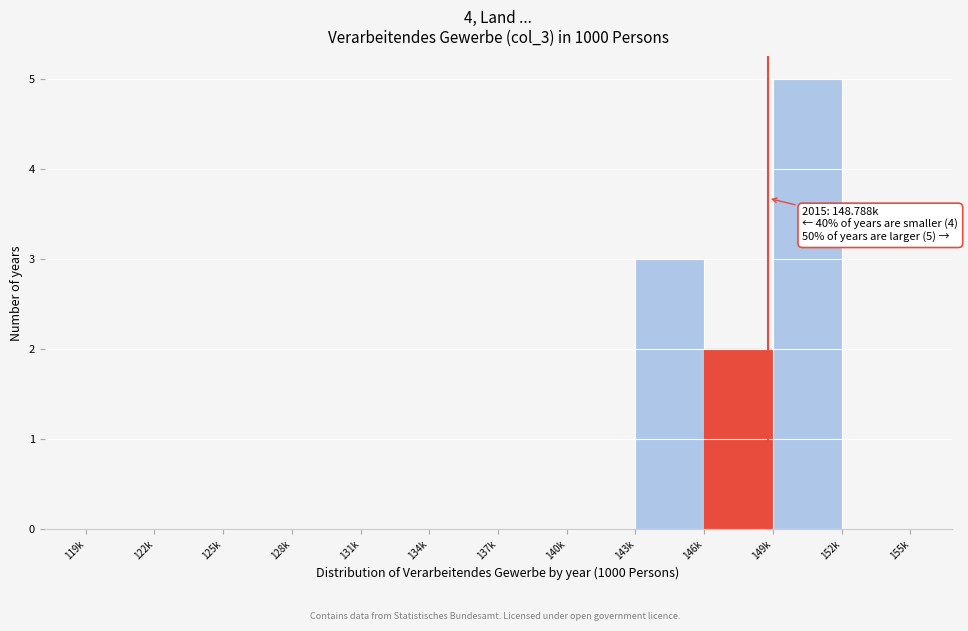

Reading left to right, extract all data points from this chart.

119k=0	122k=0	125k=0	128k=0	131k=0	134k=0	137k=0	140k=0	143k=3	146k=2	149k=5	152k=0